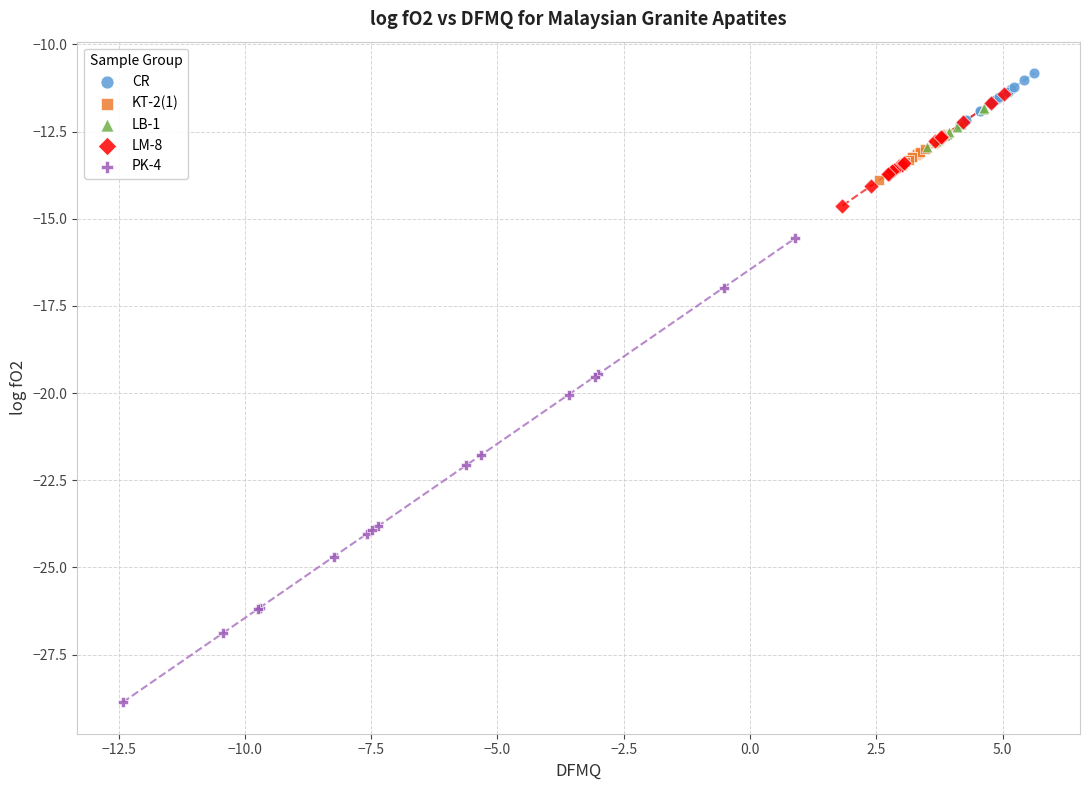

Which series reaches the maximum Y coordinate?

CR